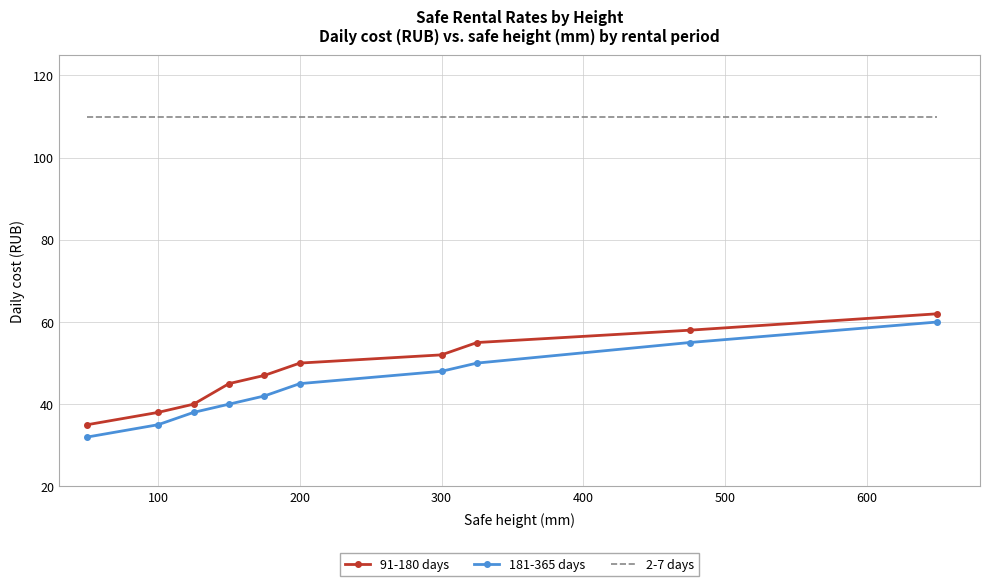

True or false: 91-180 days and 2-7 days cross at least once.

False